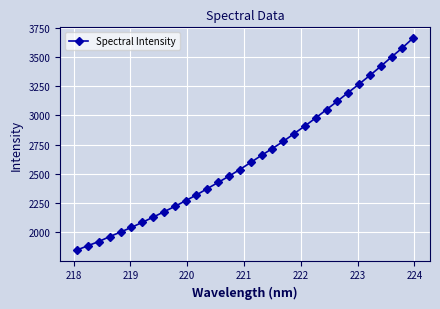

Reading right to left, transcribe all the data shown in this chart.

3662.7	3577.7	3499.7	3419.3	3341.9	3267.5	3195.3	3121.3	3049.8	2977.7	2908.8	2843.4	2777.0	2716.1	2658.0	2596.6	2536.5	2479.6	2426.2	2372.9	2319.1	2269.6	2220.5	2174.7	2128.4	2083.9	2040.9	2001.2	1962.3	1920.4	1884.5	1848.1